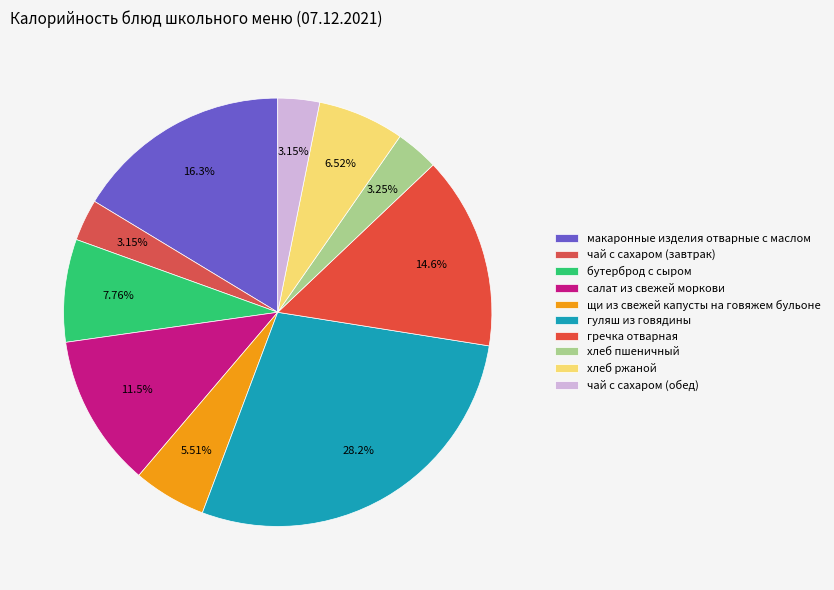

How many segments does this pie chart have?

10